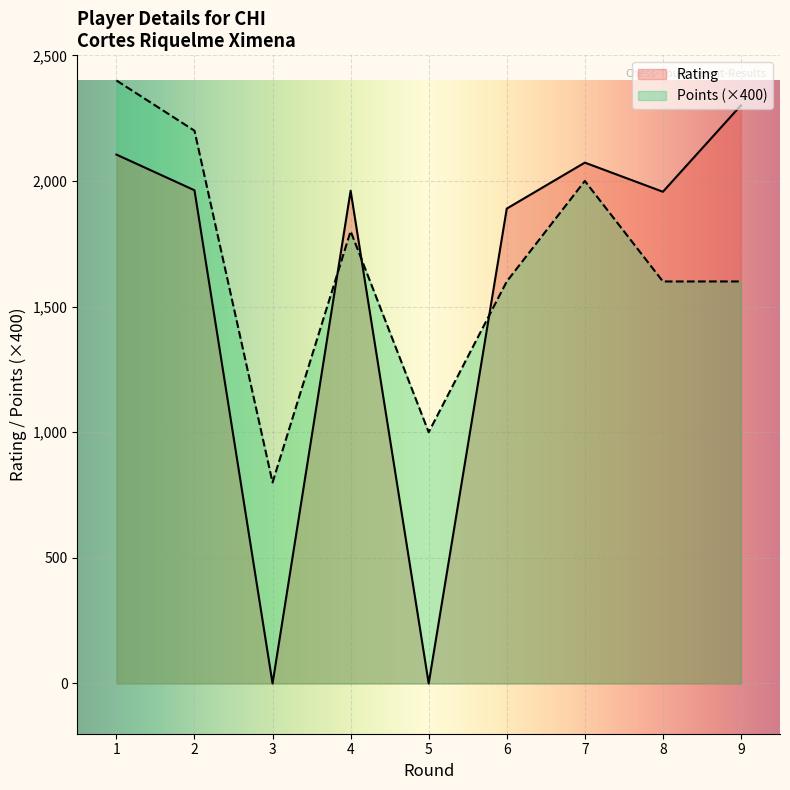

How many categories are shown in the chart?

9